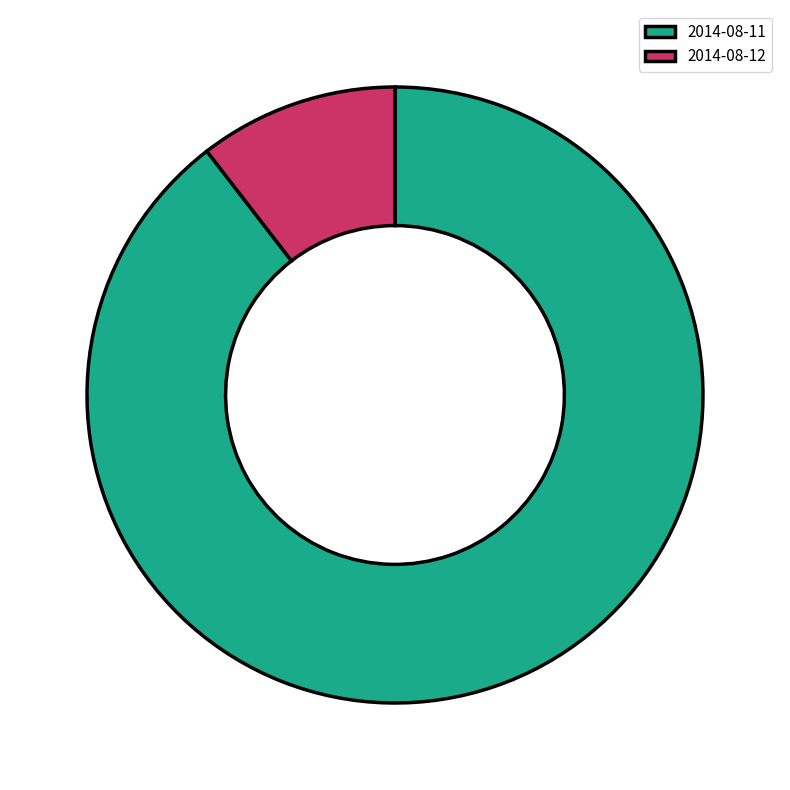

Do 2014-08-11 and 2014-08-12 together represent more than half of the pie?

Yes